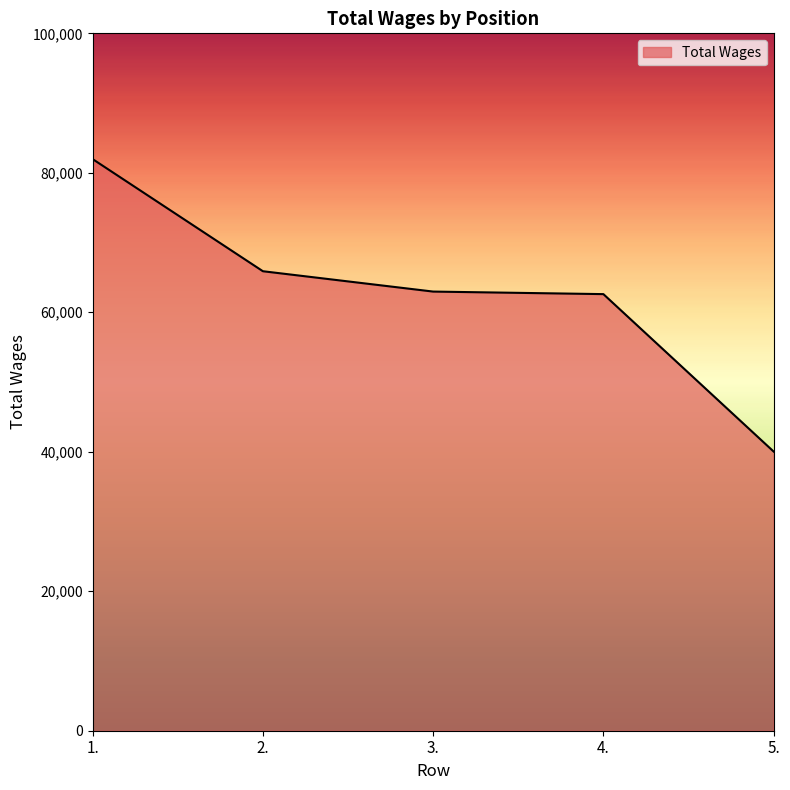

What is the change in value from 2. to 3.?

-2918